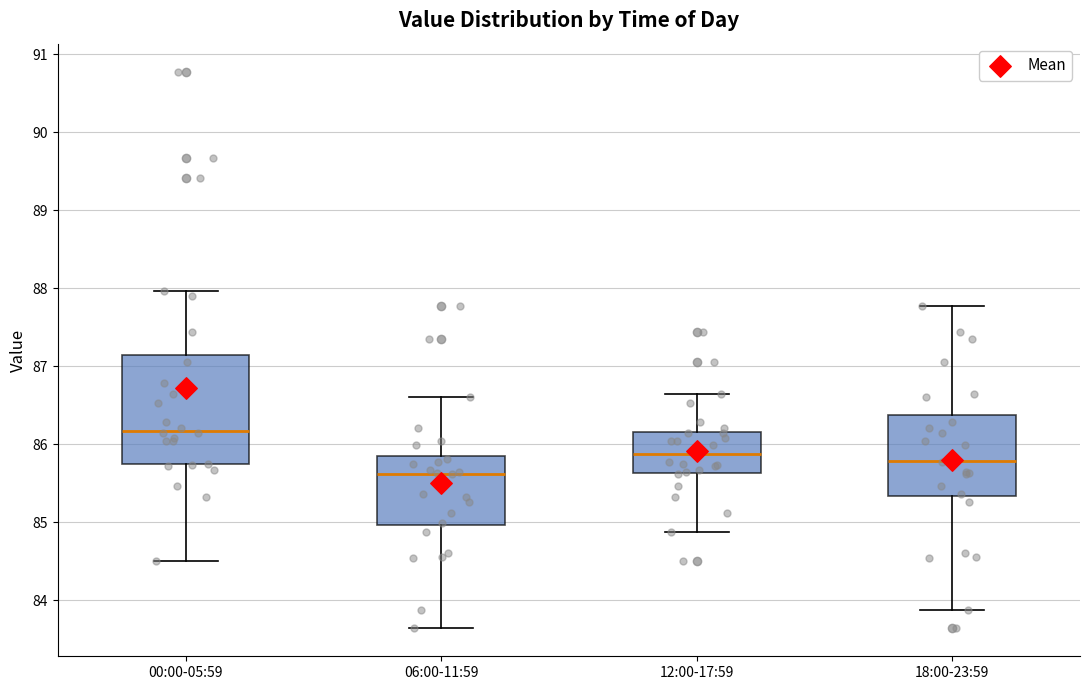

Where is the lower edge of the box for 06:00-11:59 on the y-axis? The values are not printed on the chart, so give them approximately, as read against the axis.

85.0